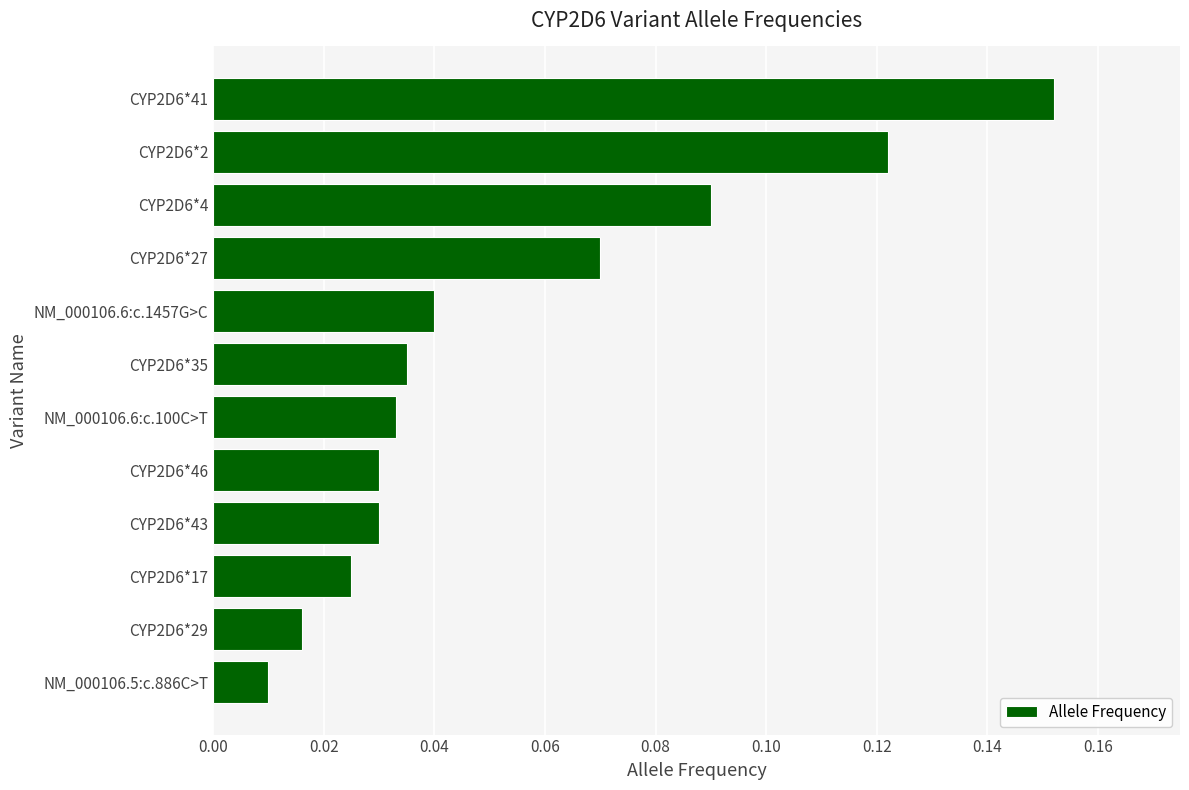

At which category does the chart reach its minimum across all series?

NM_000106.5:c.886C>T